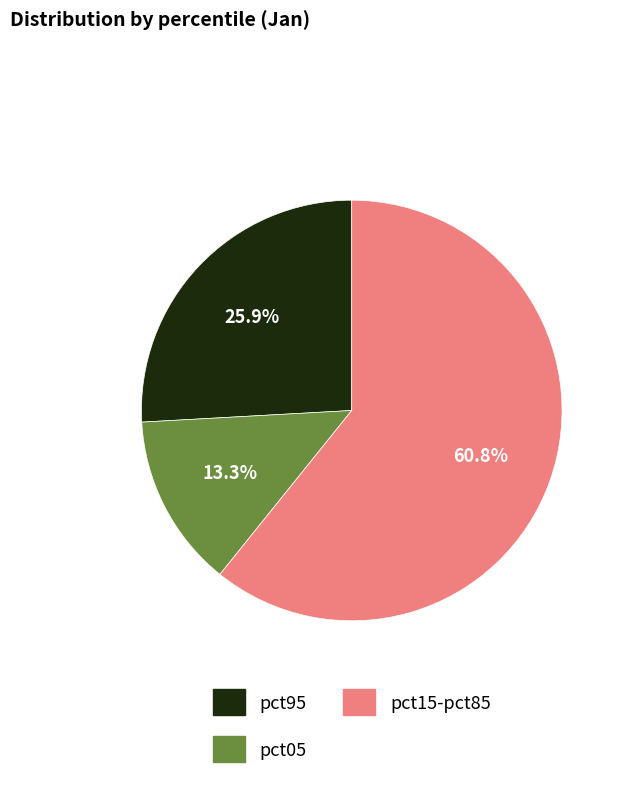

What is the smallest slice in the pie chart?

pct05